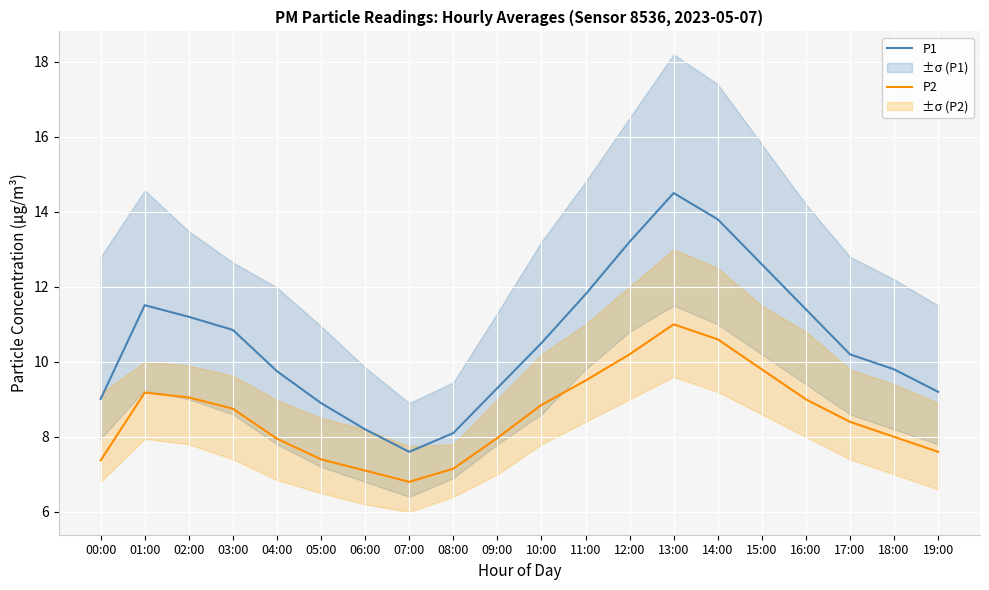

At which label is P2 closest to 8?

18:00